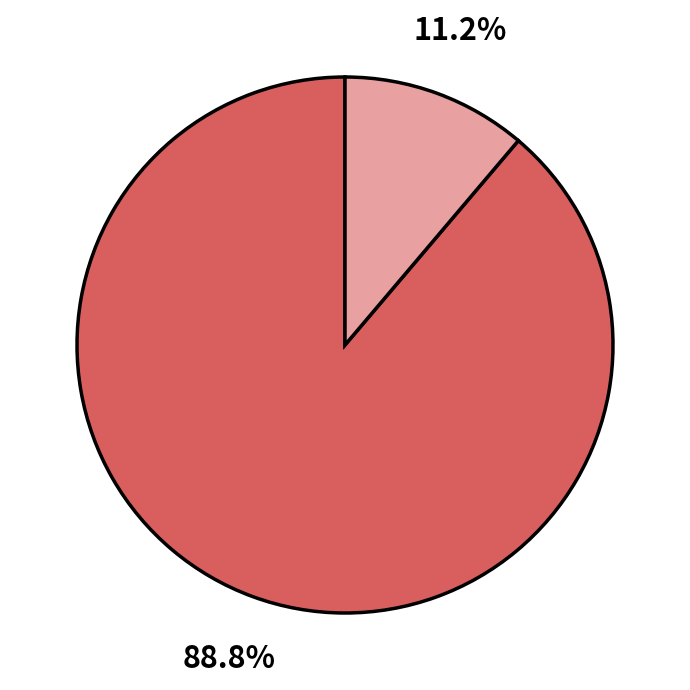

Is there any slice that represents more than half of the pie?

Yes